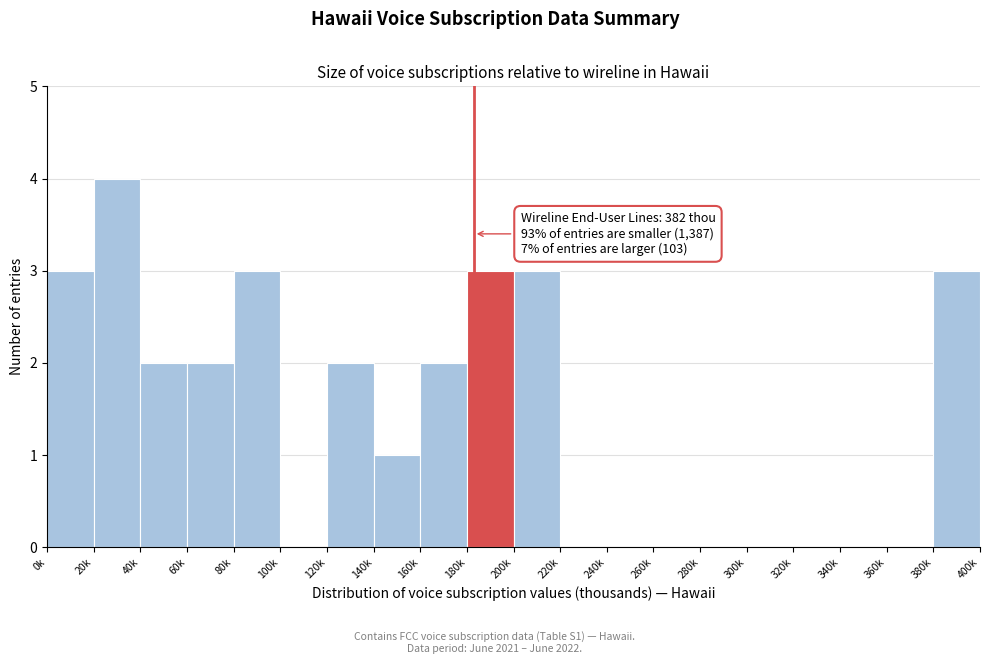

Reading left to right, transcribe all the data shown in this chart.

0k=3	20k=4	40k=2	60k=2	80k=3	100k=0	120k=2	140k=1	160k=2	180k=3	200k=3	220k=0	240k=0	260k=0	280k=0	300k=0	320k=0	340k=0	360k=0	380k=3